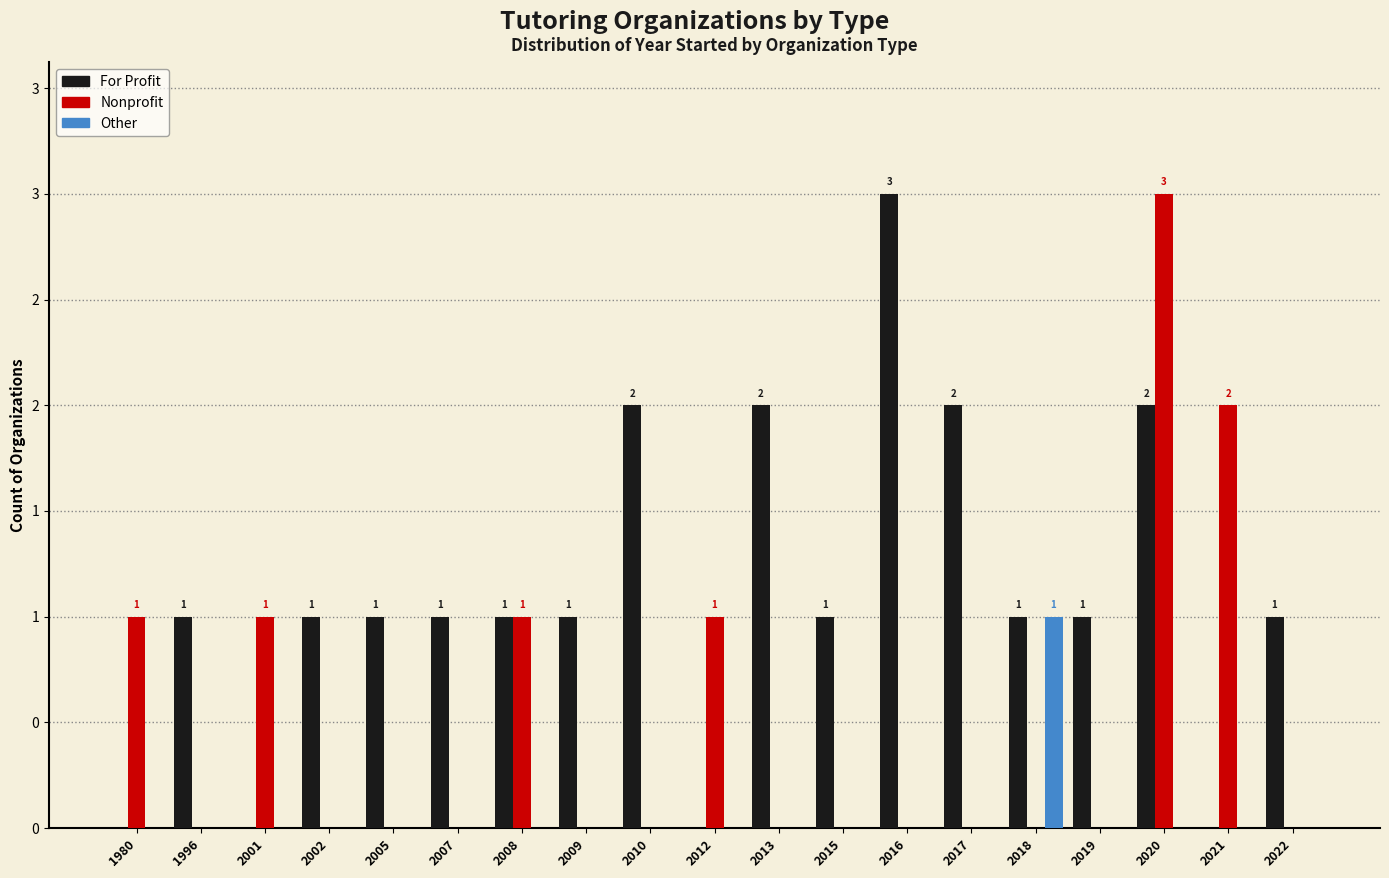

Rank the series by their average value, from highest to lowest.

For Profit, Nonprofit, Other